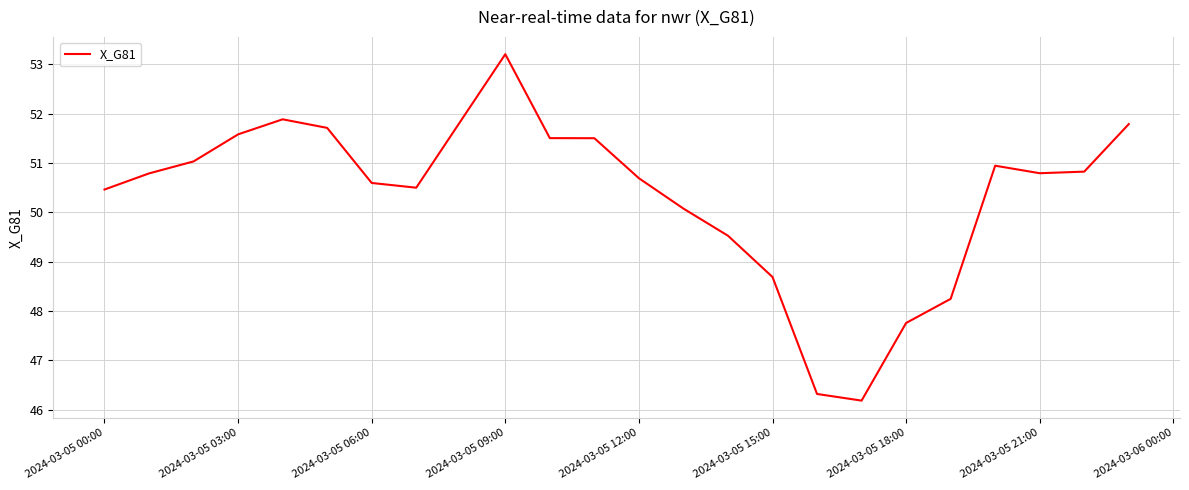

What is the maximum value shown in the chart?

53.2